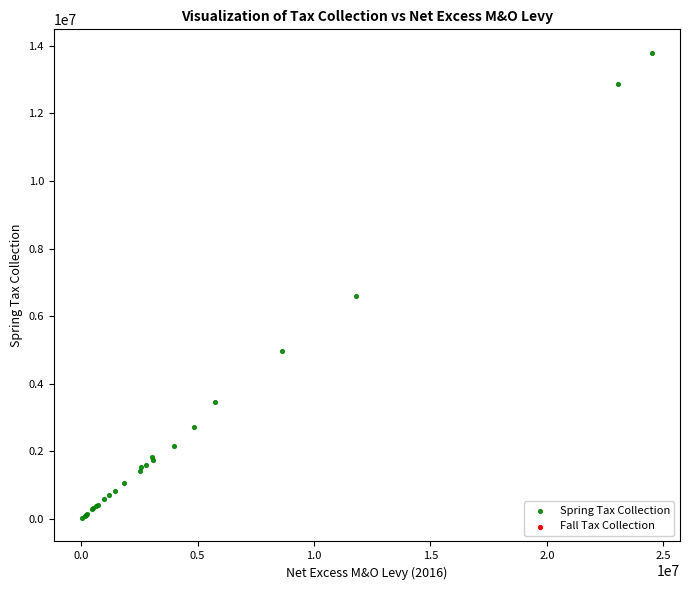

What Y value in the scatter plot is closest to 6911842?

6593159.0